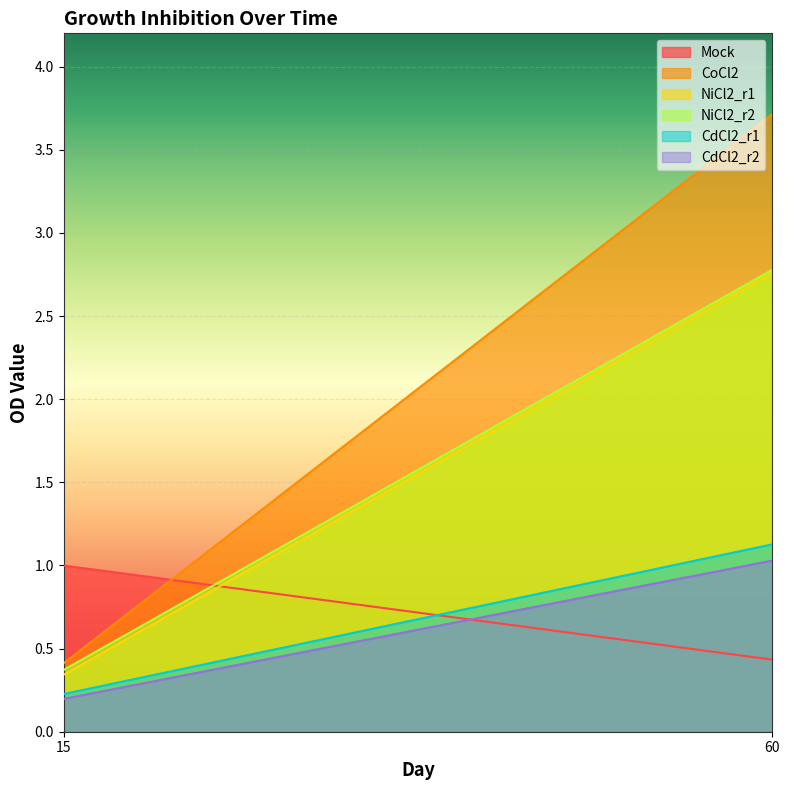

Between 15 and 60, which is larger?

15